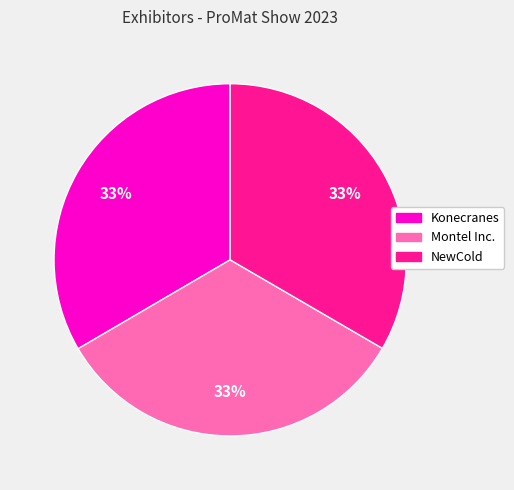

True or false: Konecranes accounts for 33% of the total.

True